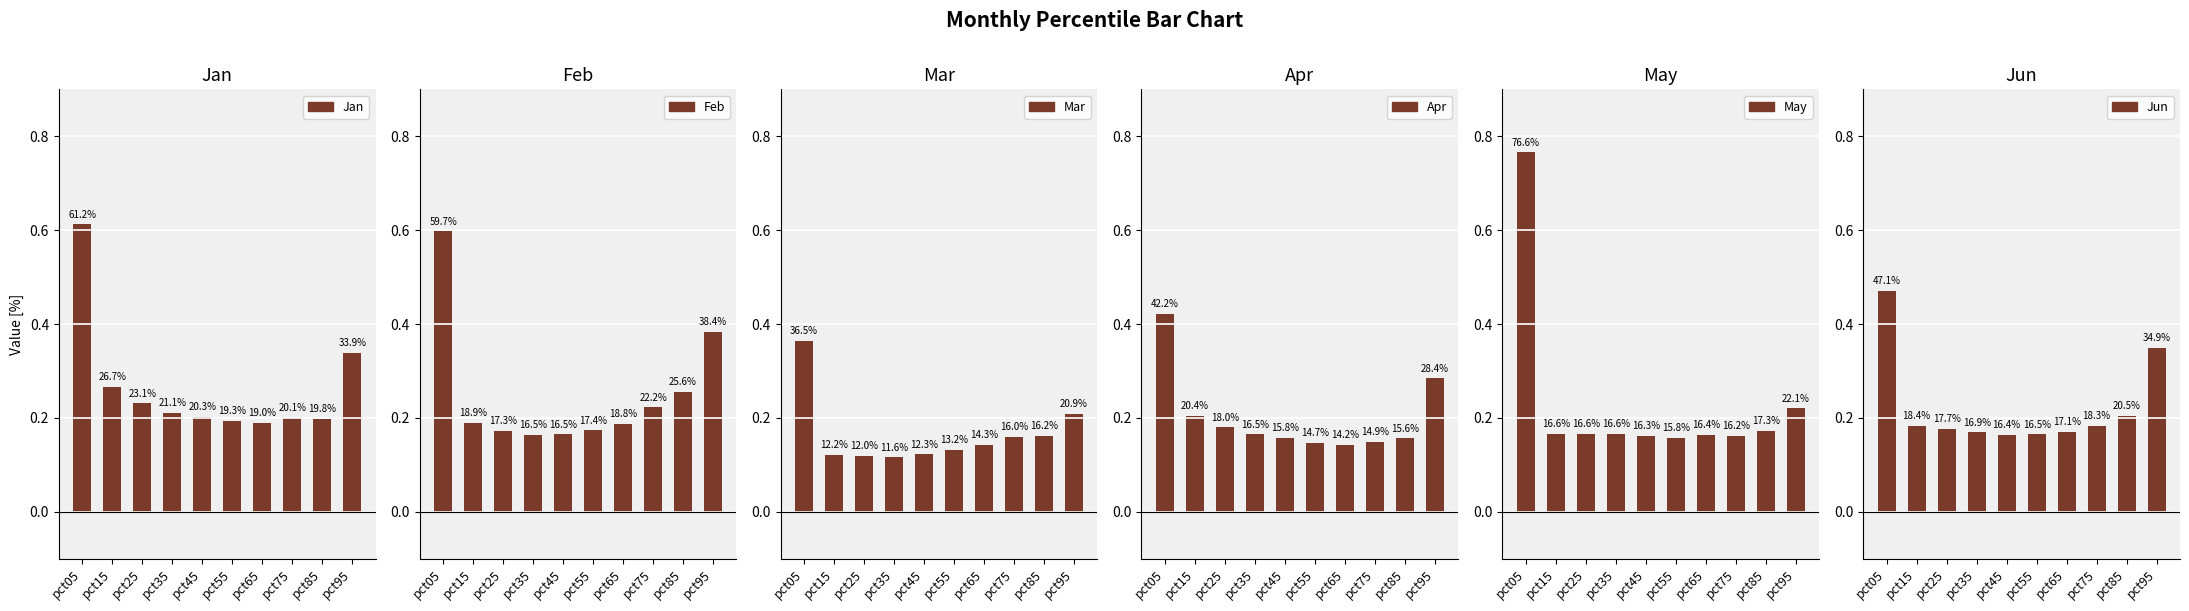

What is the sum of all Mar values?

1.7